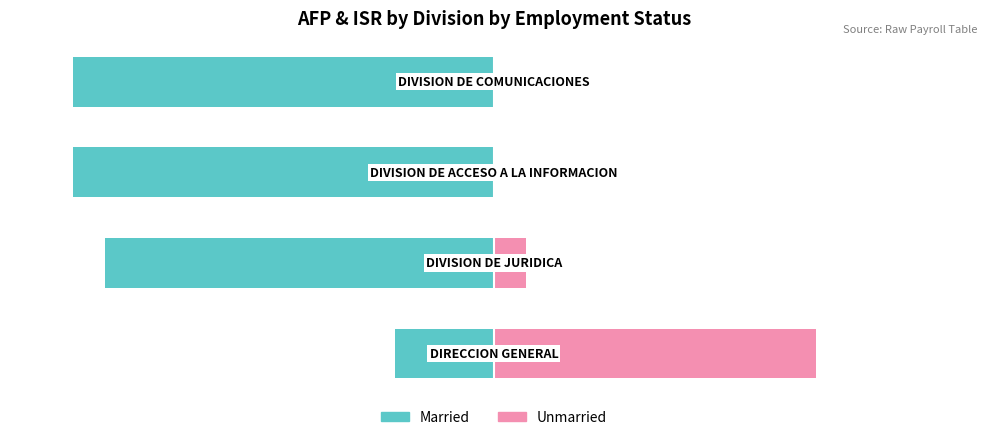

What is the total value across all series at 2?

-100.0